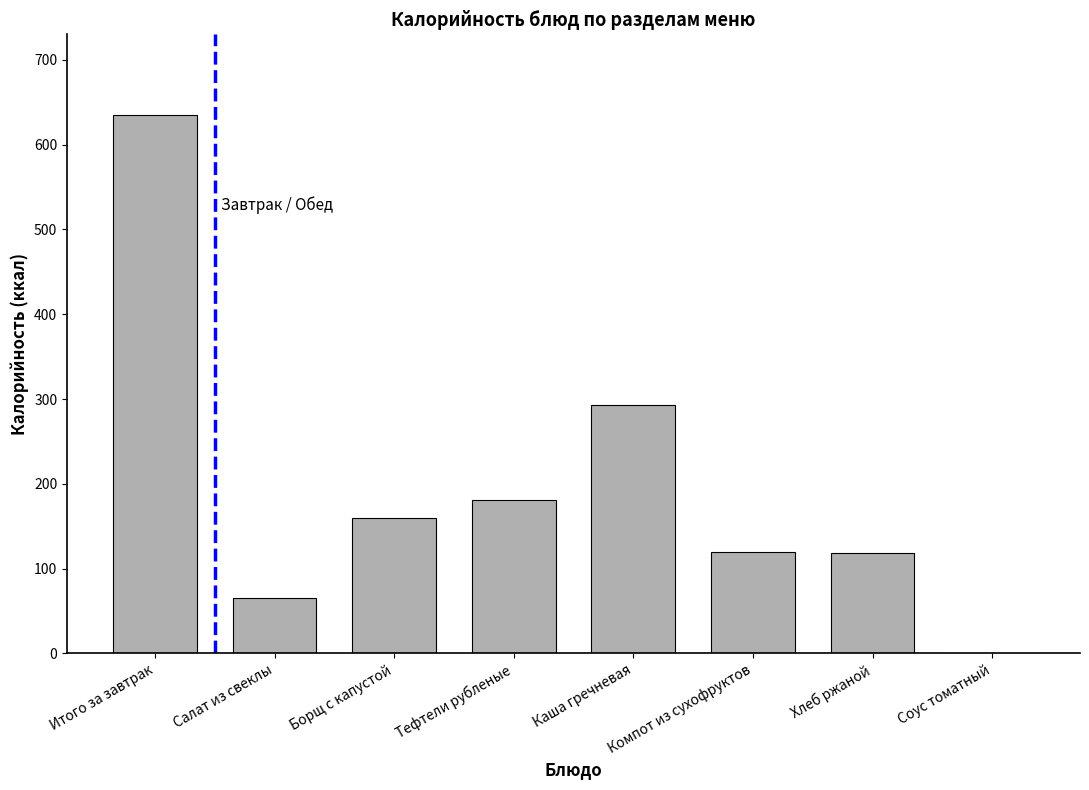

True or false: the data shows 517.5 at Каша гречневая.

False